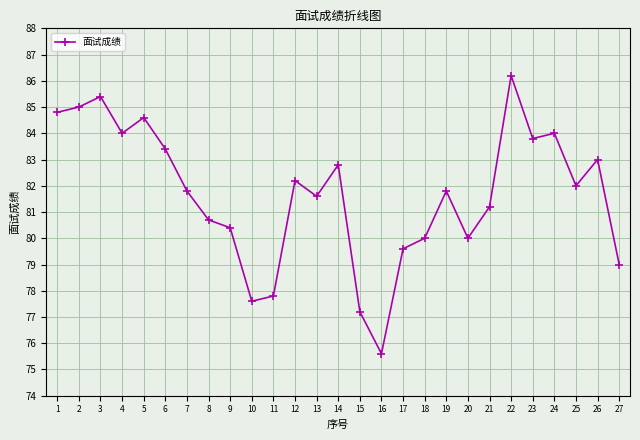

Reading left to right, transcribe all the data shown in this chart.

84.8	85.0	85.4	84.0	84.6	83.4	81.8	80.7	80.4	77.6	77.8	82.2	81.6	82.8	77.2	75.6	79.6	80.0	81.8	80.0	81.2	86.2	83.8	84.0	82.0	83.0	79.0